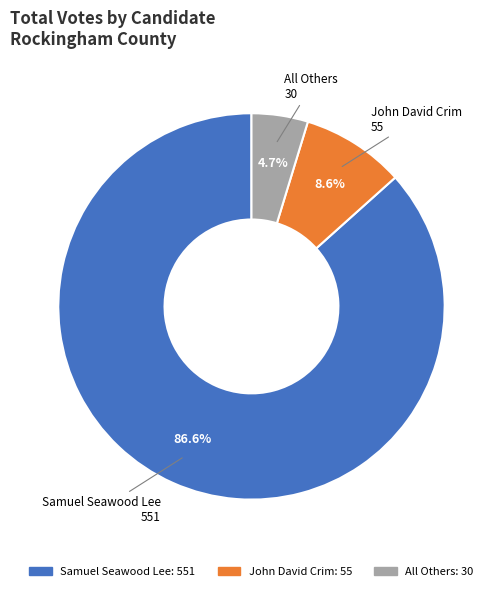

What percentage is NOT represented by All Others?

95.3%